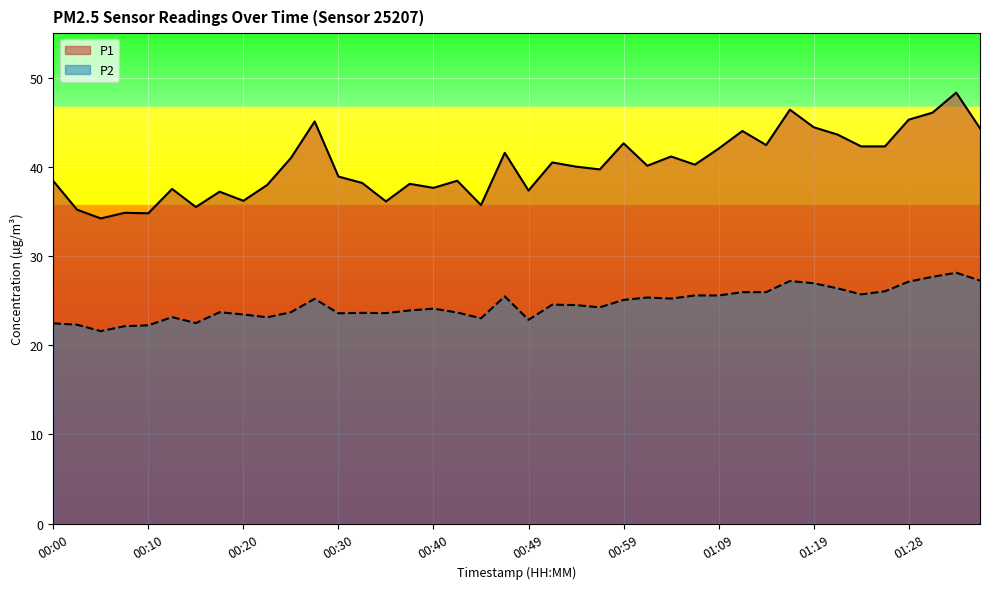

What value does the P2 series have at 01:26?

26.1